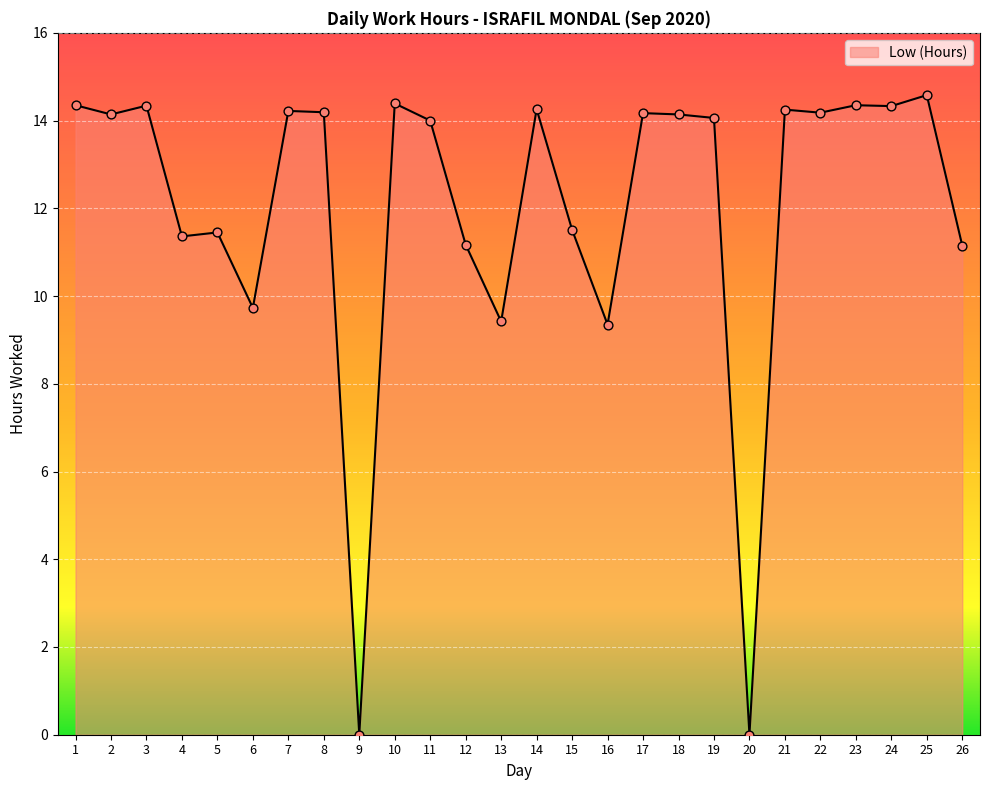

What is the change in value from 3 to 13?

-4.9